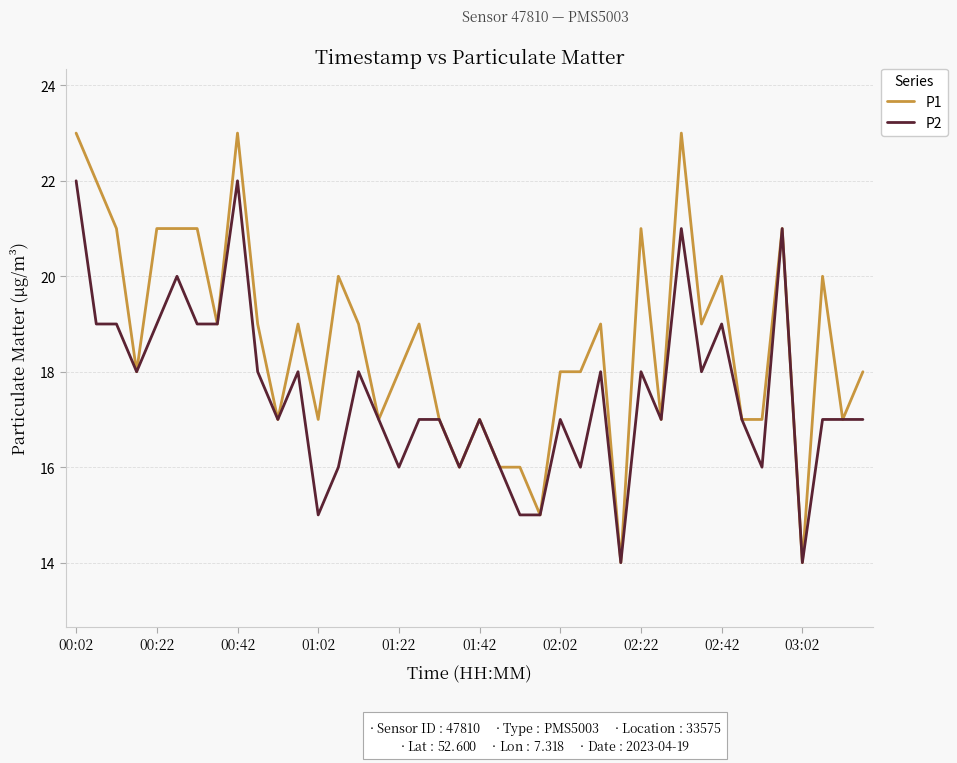

Rank the series by their average value, from lowest to highest.

P2, P1